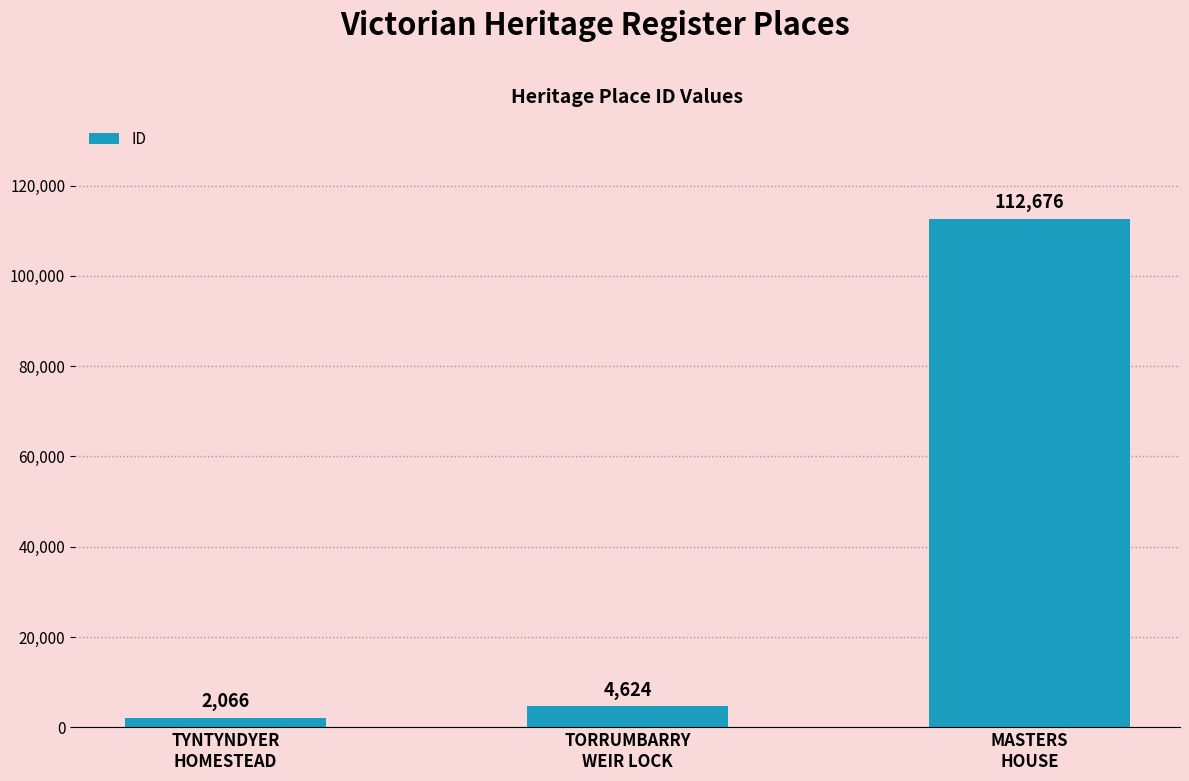

How many categories are shown in the chart?

3